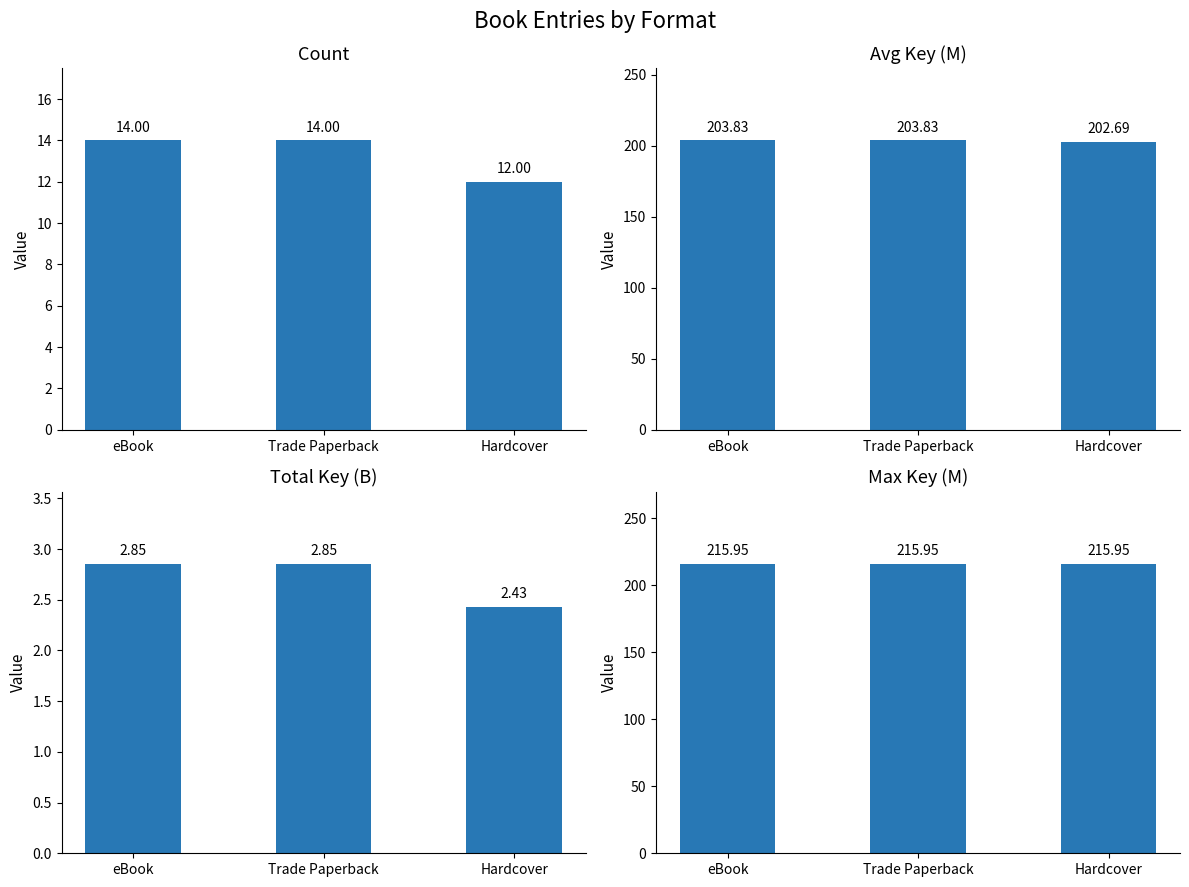

At Trade Paperback, list the series in order from smallest to largest.

Total Key (B), Count, Avg Key (M), Max Key (M)